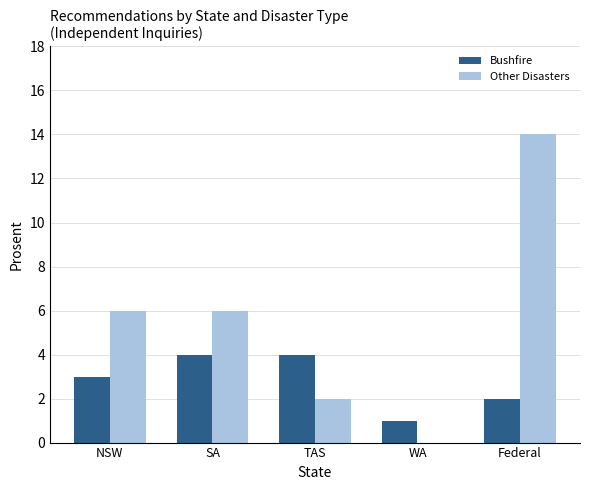

True or false: Other Disasters has a value of 3 at TAS.

False